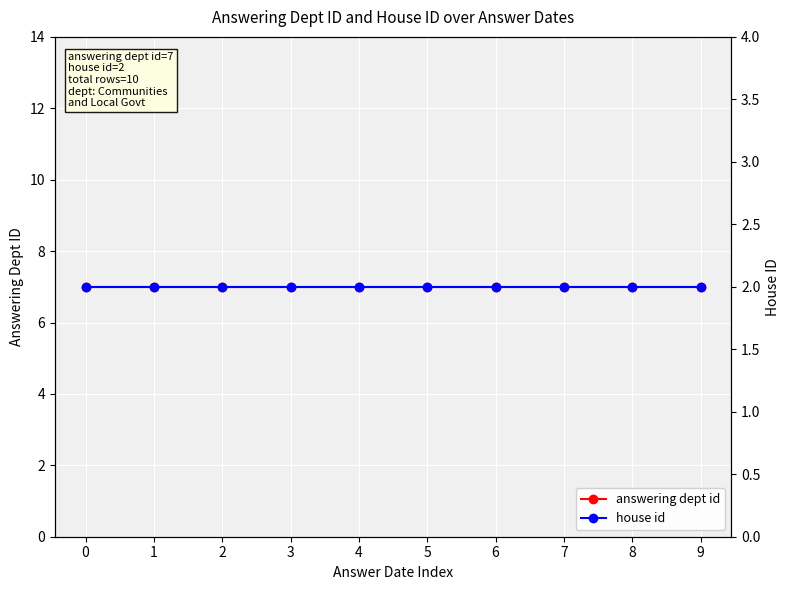

What is the total value across all series at 9?

9